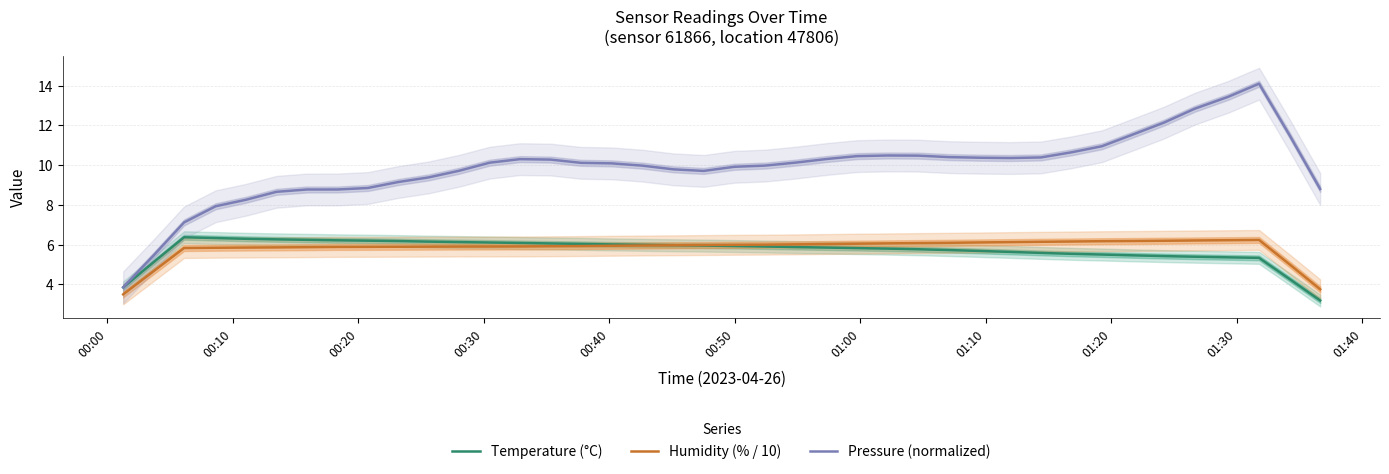

What is the maximum value for Humidity (% / 10)?

6.2